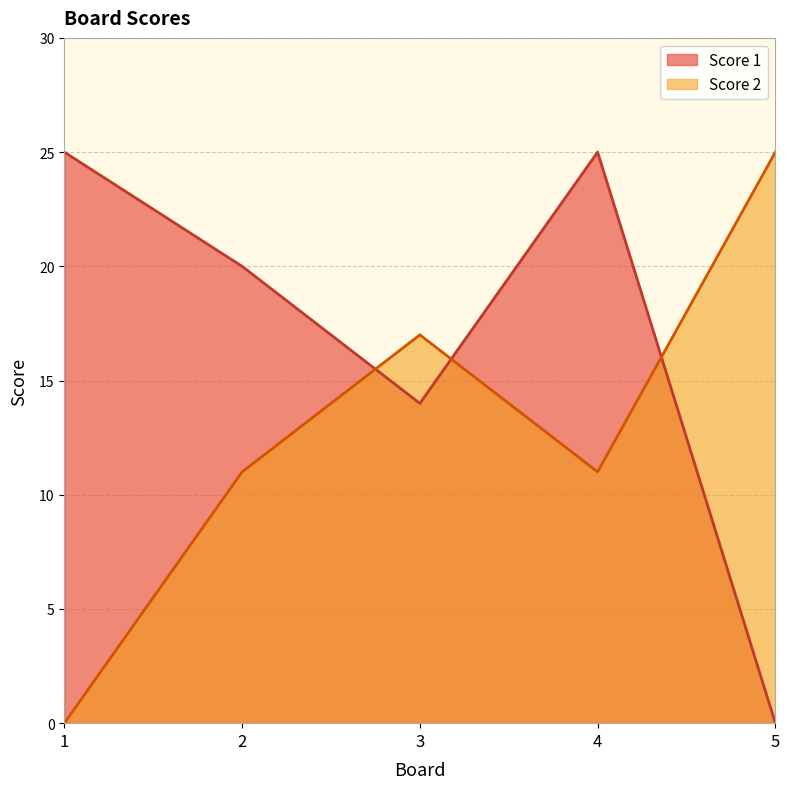

How many data points in Score 1 are less than 20?

2